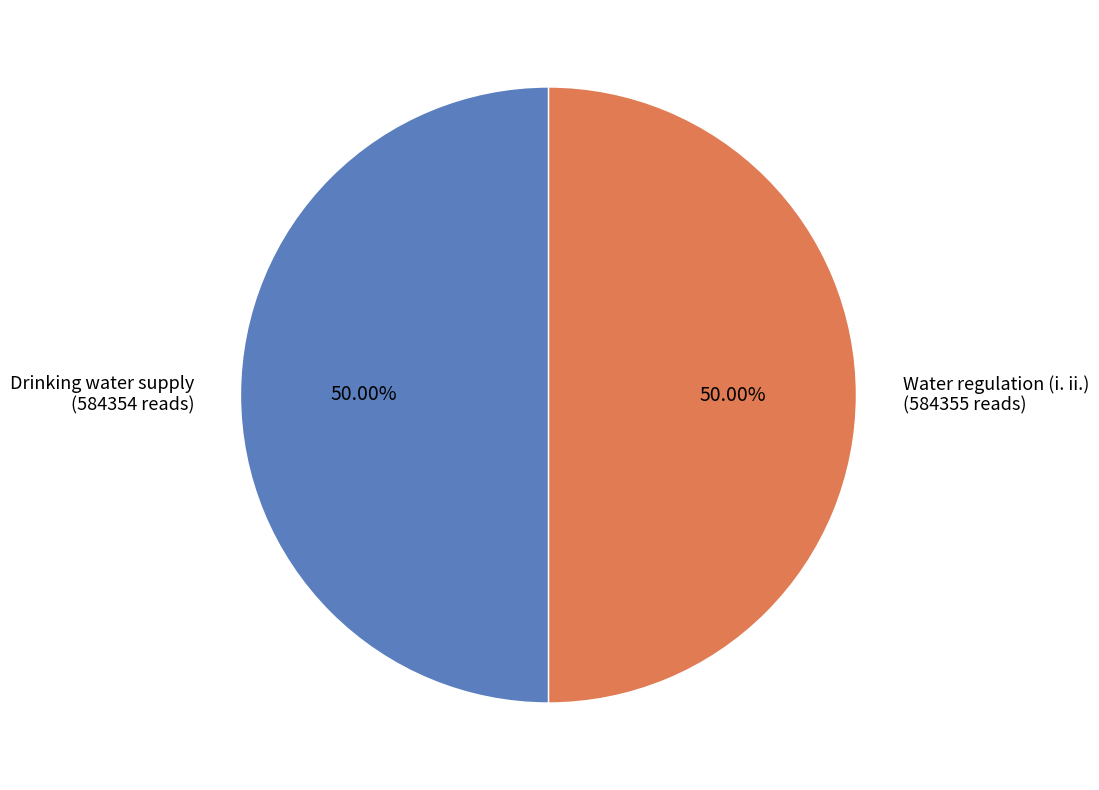

To the nearest percent, what is the combined percentage of Drinking water supply and Water regulation (i. ii.)?

100%